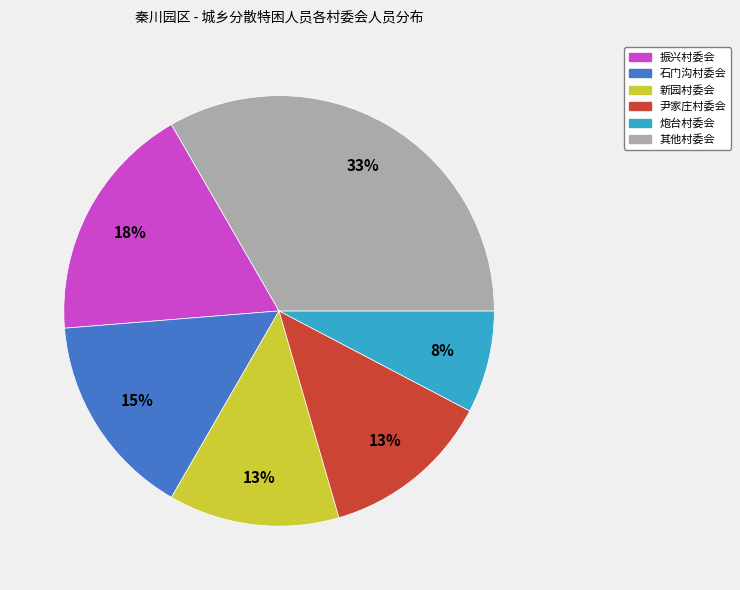

Is there any slice that represents more than half of the pie?

No